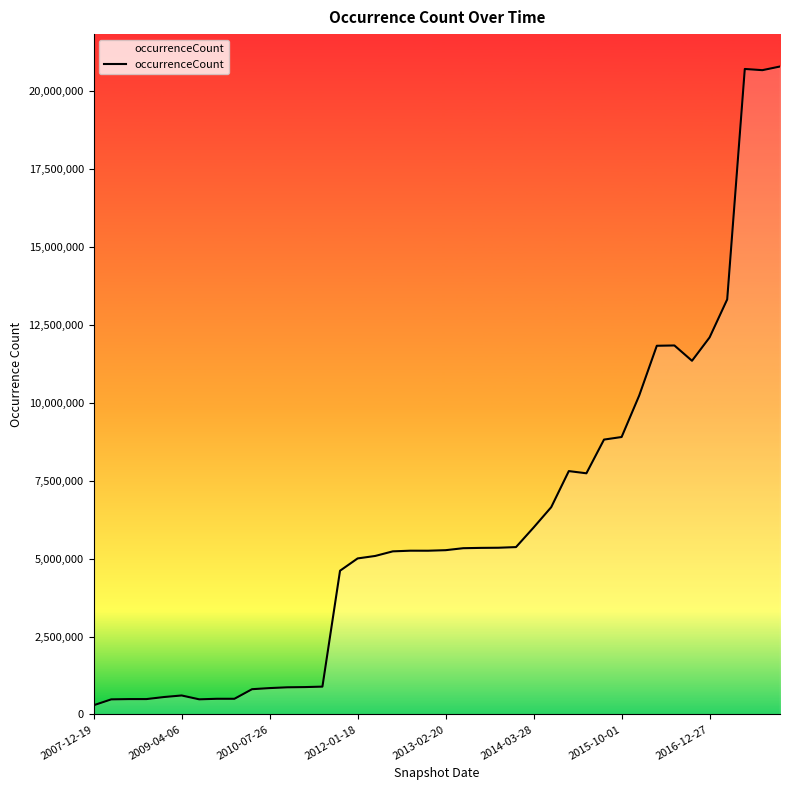

How many data points are less than 5272507?

20